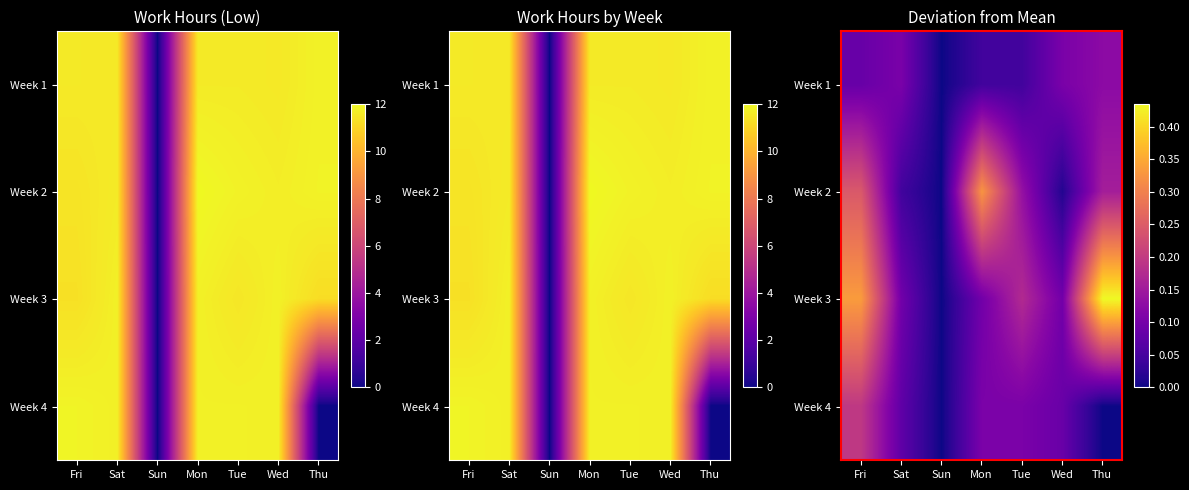

What is the total value across all series at Sat?

0.3